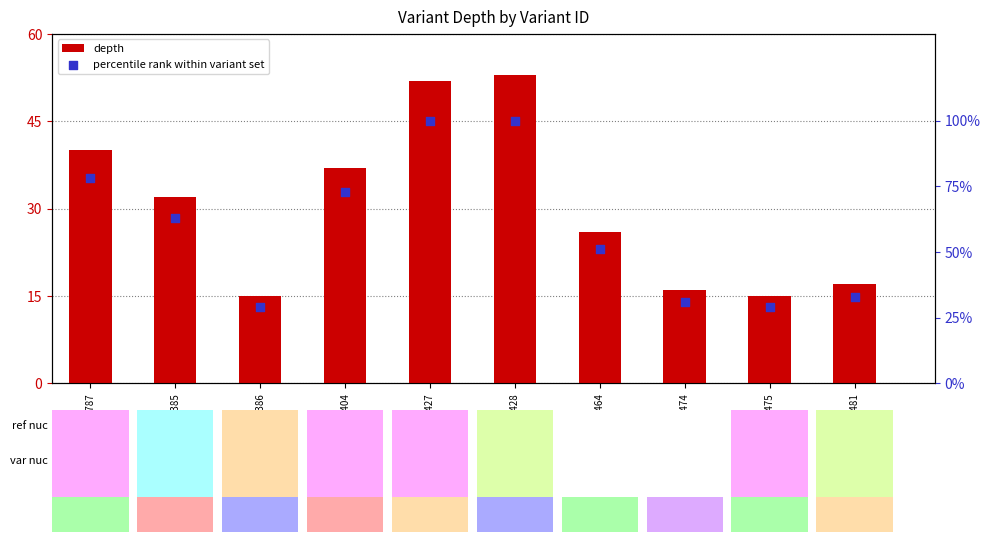

What are all the series names shown in the legend?

depth, percentile rank within variant set